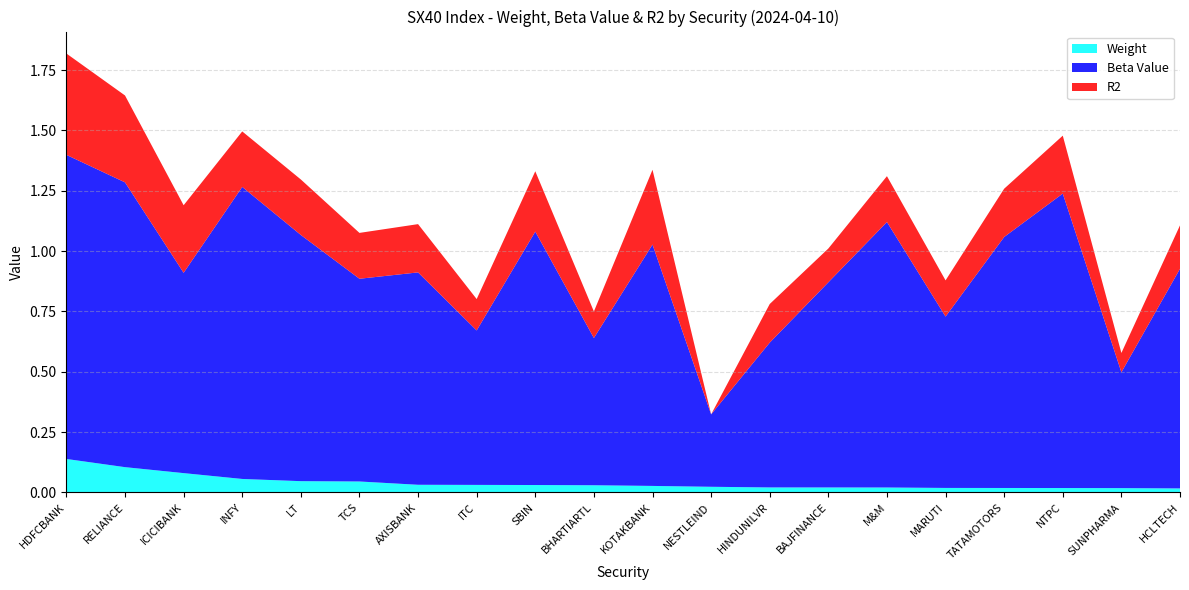

Reading left to right, extract all data points from this chart.

Weight: HDFCBANK=0.1	RELIANCE=0.1	ICICIBANK=0.1	INFY=0.1	LT=0.0	TCS=0.0	AXISBANK=0.0	ITC=0.0	SBIN=0.0	BHARTIARTL=0.0	KOTAKBANK=0.0	NESTLEIND=0.0	HINDUNILVR=0.0	BAJFINANCE=0.0	M&M=0.0	MARUTI=0.0	TATAMOTORS=0.0	NTPC=0.0	SUNPHARMA=0.0	HCLTECH=0.0
Beta Value: HDFCBANK=1.3	RELIANCE=1.2	ICICIBANK=0.8	INFY=1.2	LT=1.0	TCS=0.8	AXISBANK=0.9	ITC=0.6	SBIN=1.1	BHARTIARTL=0.6	KOTAKBANK=1.0	NESTLEIND=0.3	HINDUNILVR=0.6	BAJFINANCE=0.8	M&M=1.1	MARUTI=0.7	TATAMOTORS=1.0	NTPC=1.2	SUNPHARMA=0.5	HCLTECH=0.9
R2: HDFCBANK=0.4	RELIANCE=0.4	ICICIBANK=0.3	INFY=0.2	LT=0.2	TCS=0.2	AXISBANK=0.2	ITC=0.1	SBIN=0.2	BHARTIARTL=0.1	KOTAKBANK=0.3	NESTLEIND=0.0	HINDUNILVR=0.2	BAJFINANCE=0.1	M&M=0.2	MARUTI=0.1	TATAMOTORS=0.2	NTPC=0.2	SUNPHARMA=0.1	HCLTECH=0.2